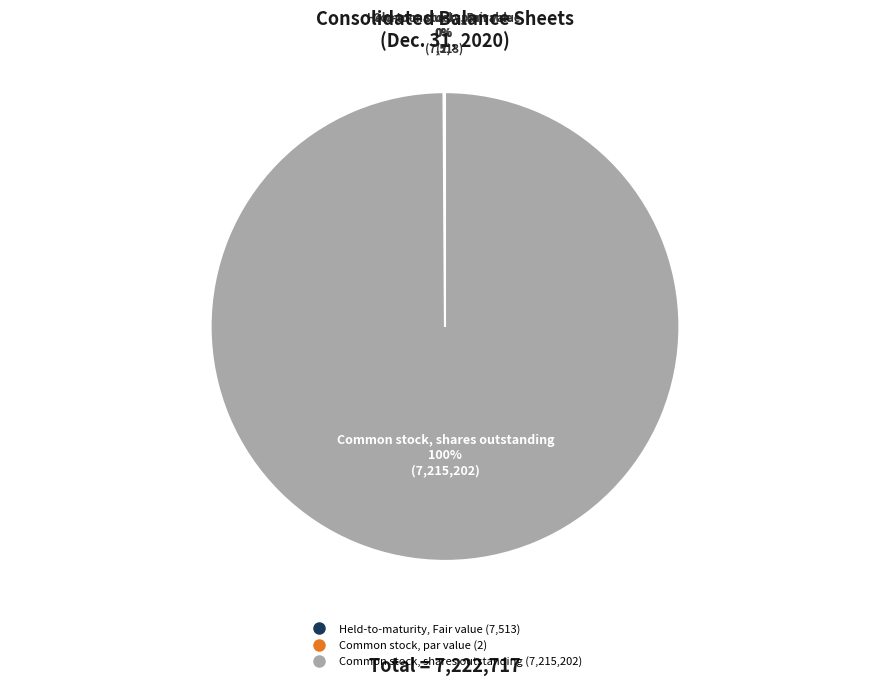

To the nearest percent, what is the difference between the largest and smallest slice percentages?

100%